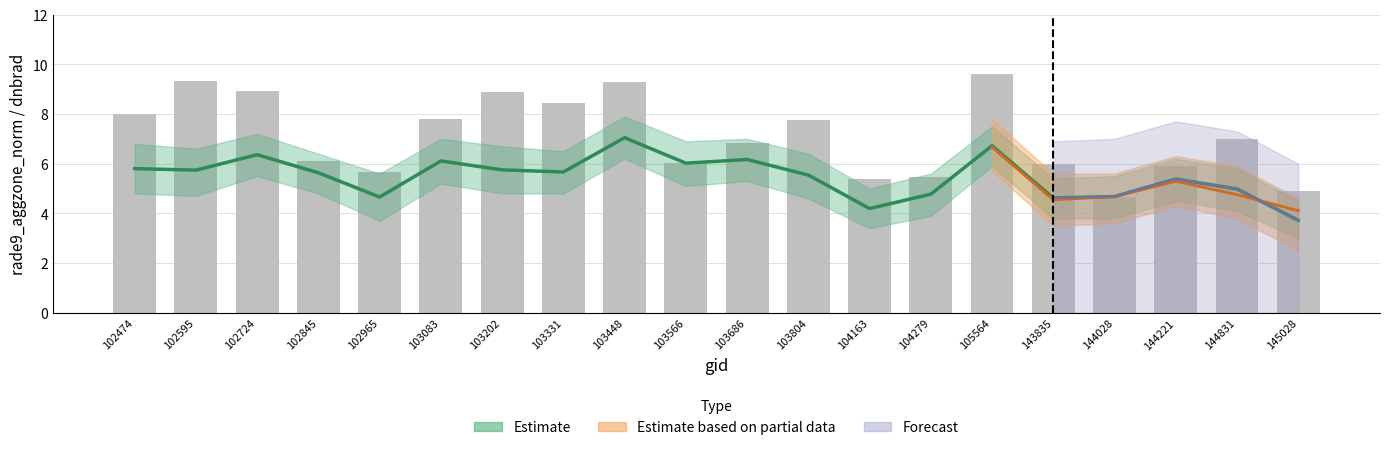

How many values exceed 6?

13